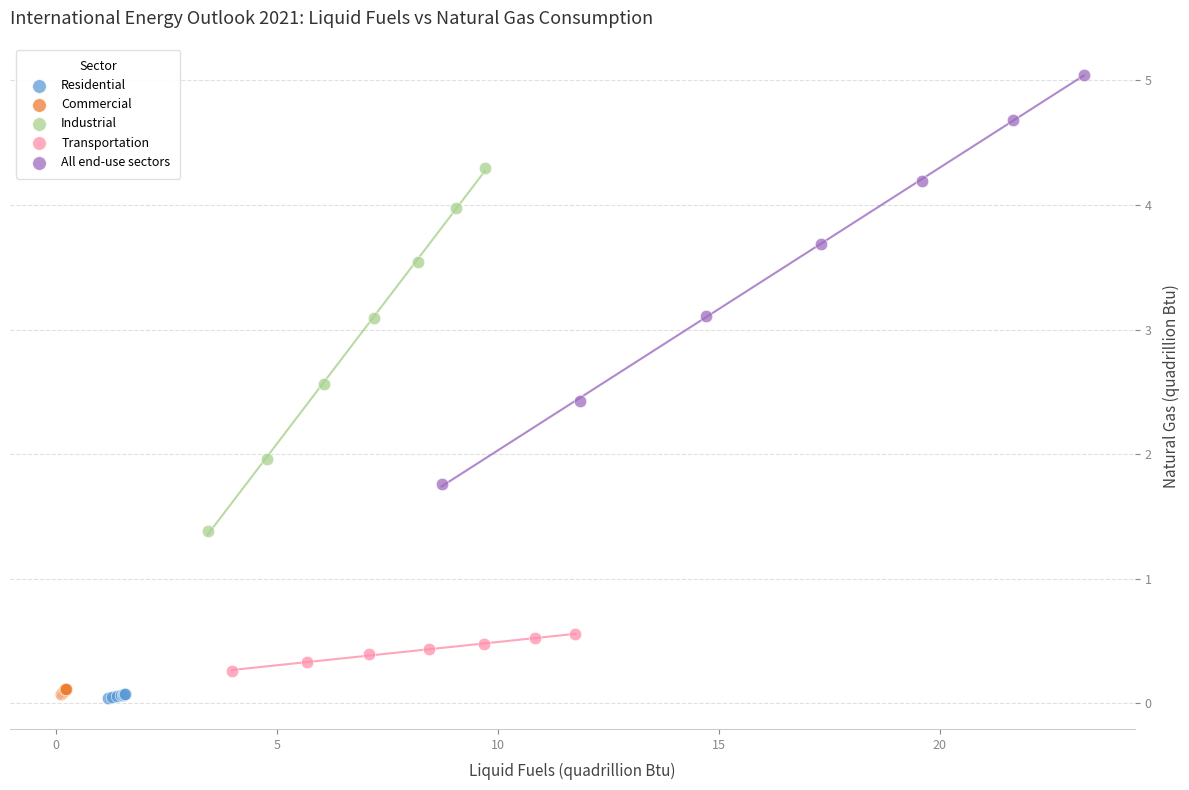

Which series has the largest Y range (max minus min)?

All end-use sectors